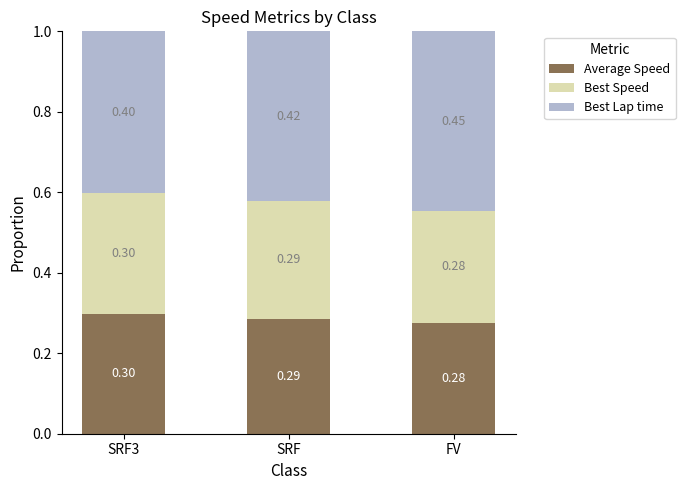

What is the sum of the Average Speed values at SRF3 and FV?

0.6